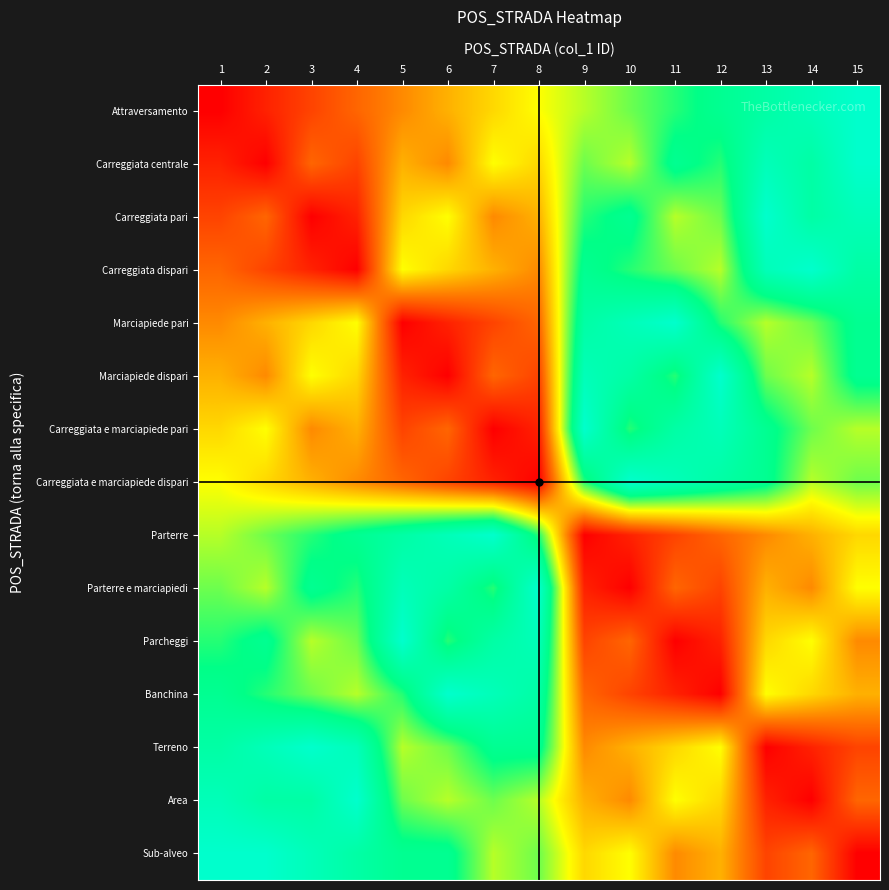

At how many categories does at least one series exceed 13?

15